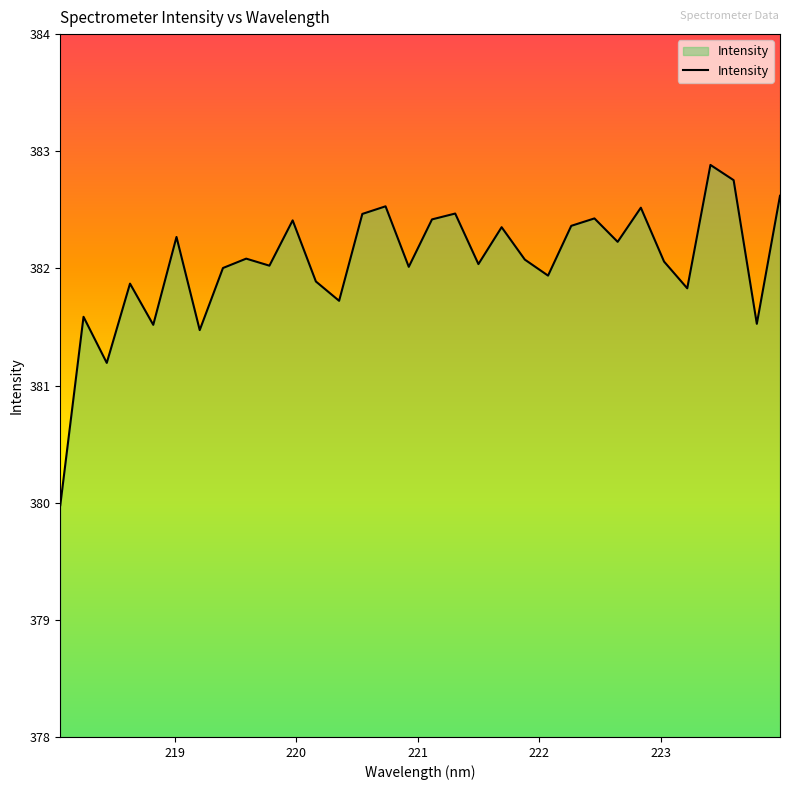

What is the difference between the maximum and minimum values?

2.9